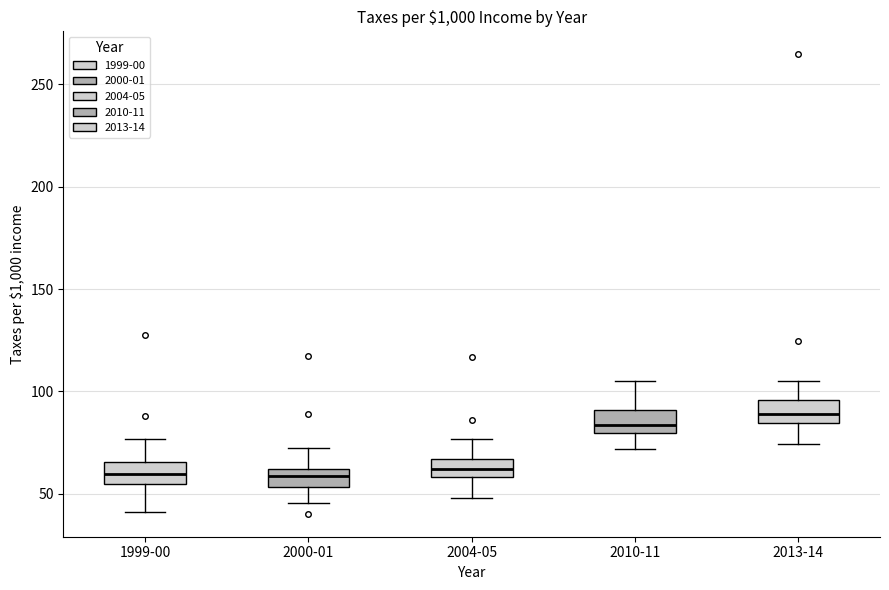

Where does the upper whisker of the box for 1999-00 end on the y-axis? The values are not printed on the chart, so give them approximately, as read against the axis.

75